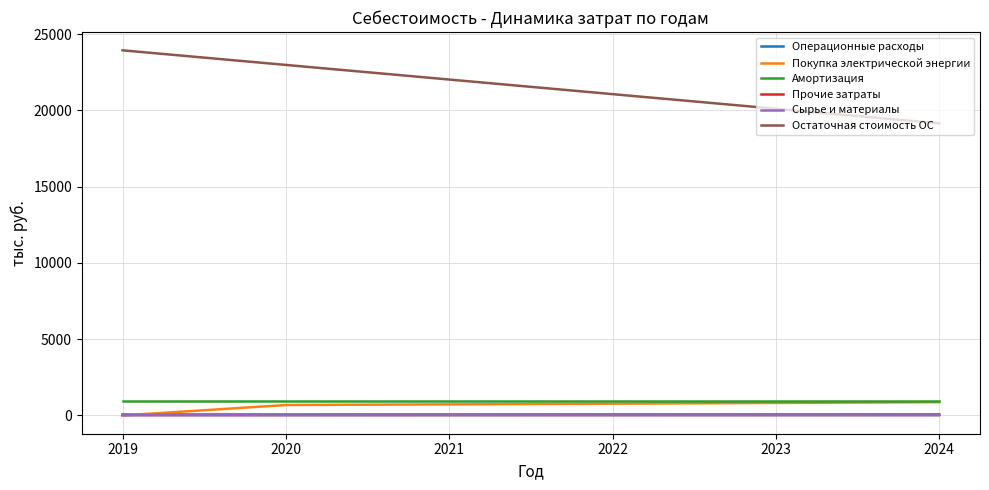

Which series has the largest total across all categories?

Остаточная стоимость ОС